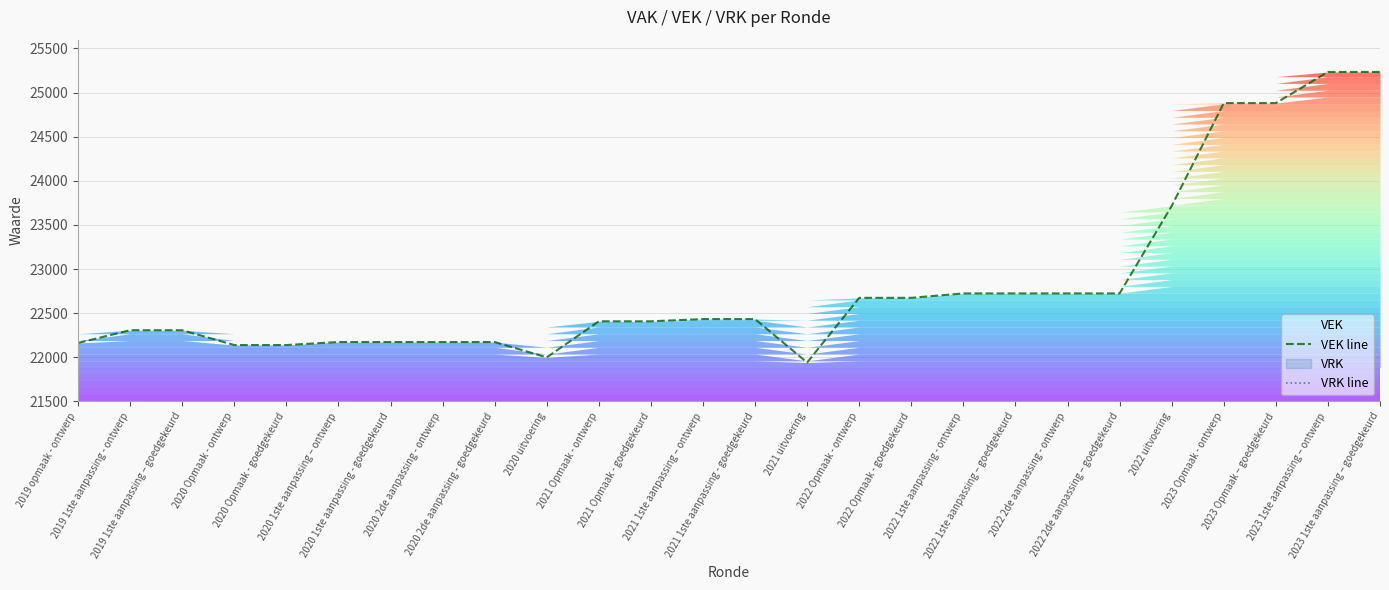

At 2021 Opmaak - ontwerp, list the series in order from largest to smallest.

VEK line, VRK line